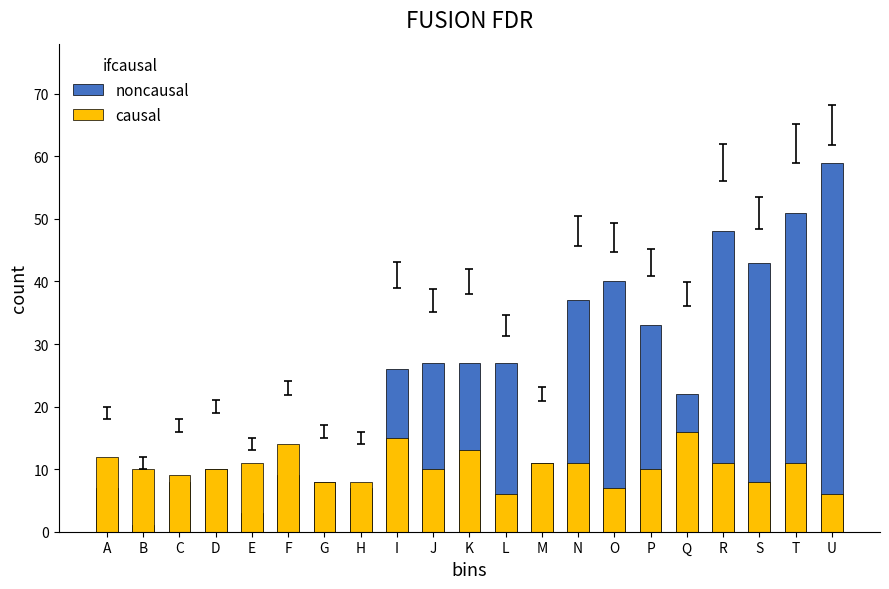

List the series in order of their peak value, lowest first.

causal, noncausal